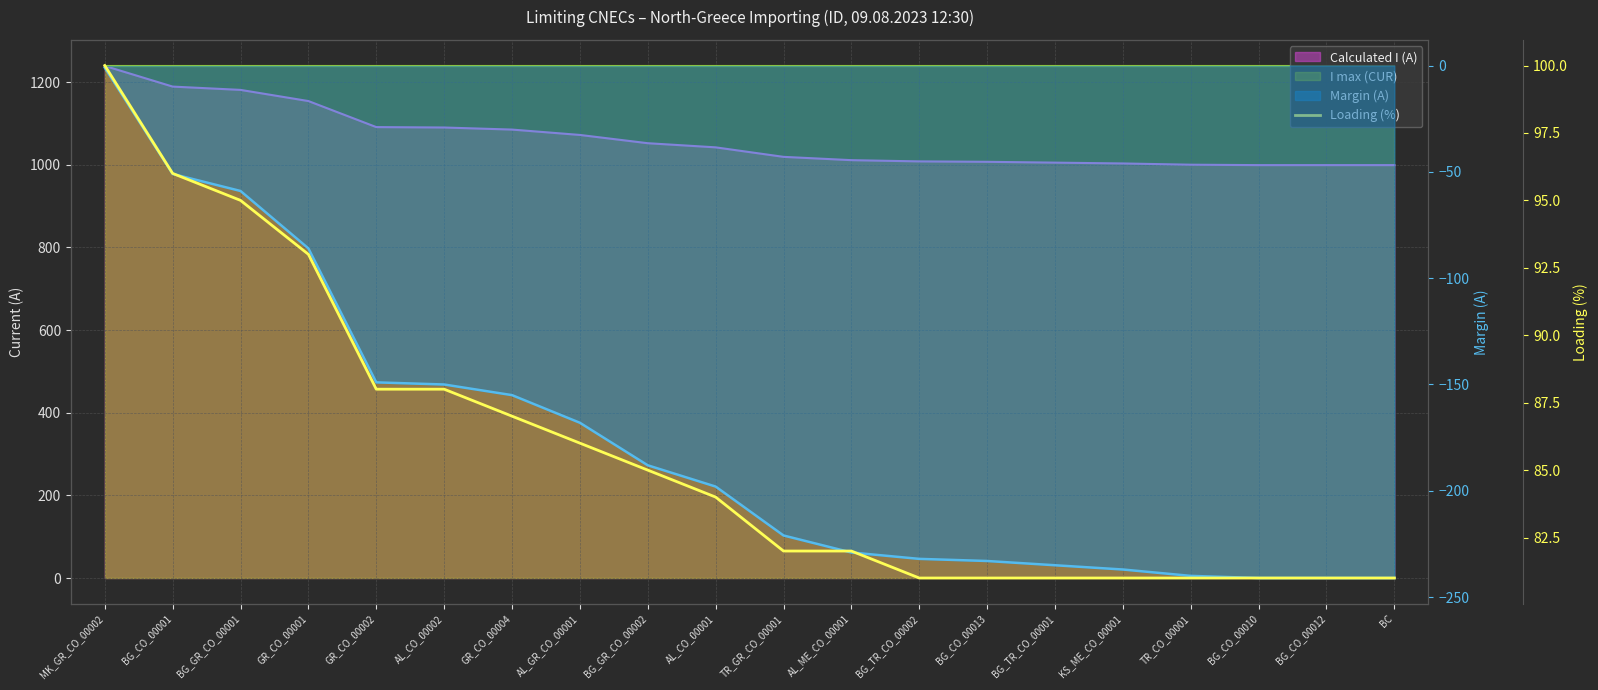

What is the value of the 20th point from the left?

81